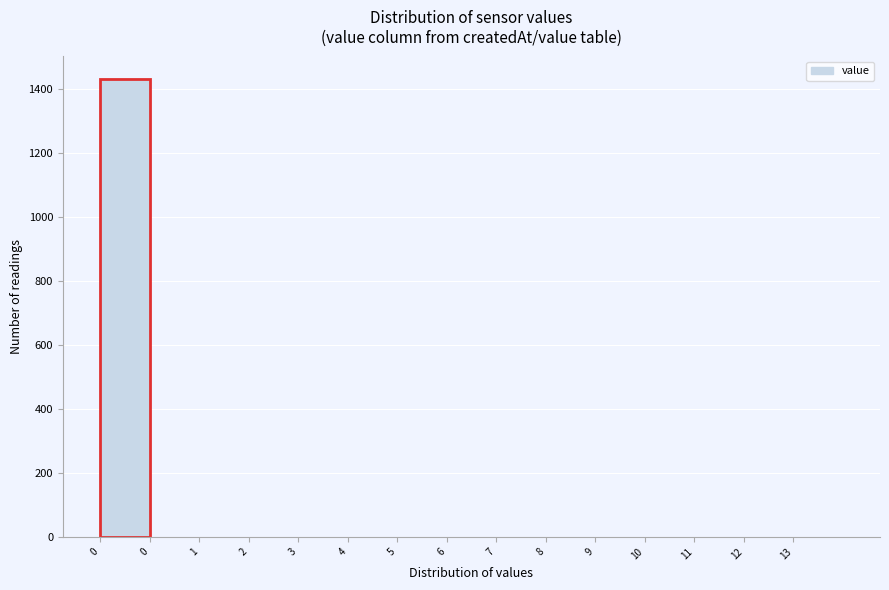

Are the bars horizontal?

No